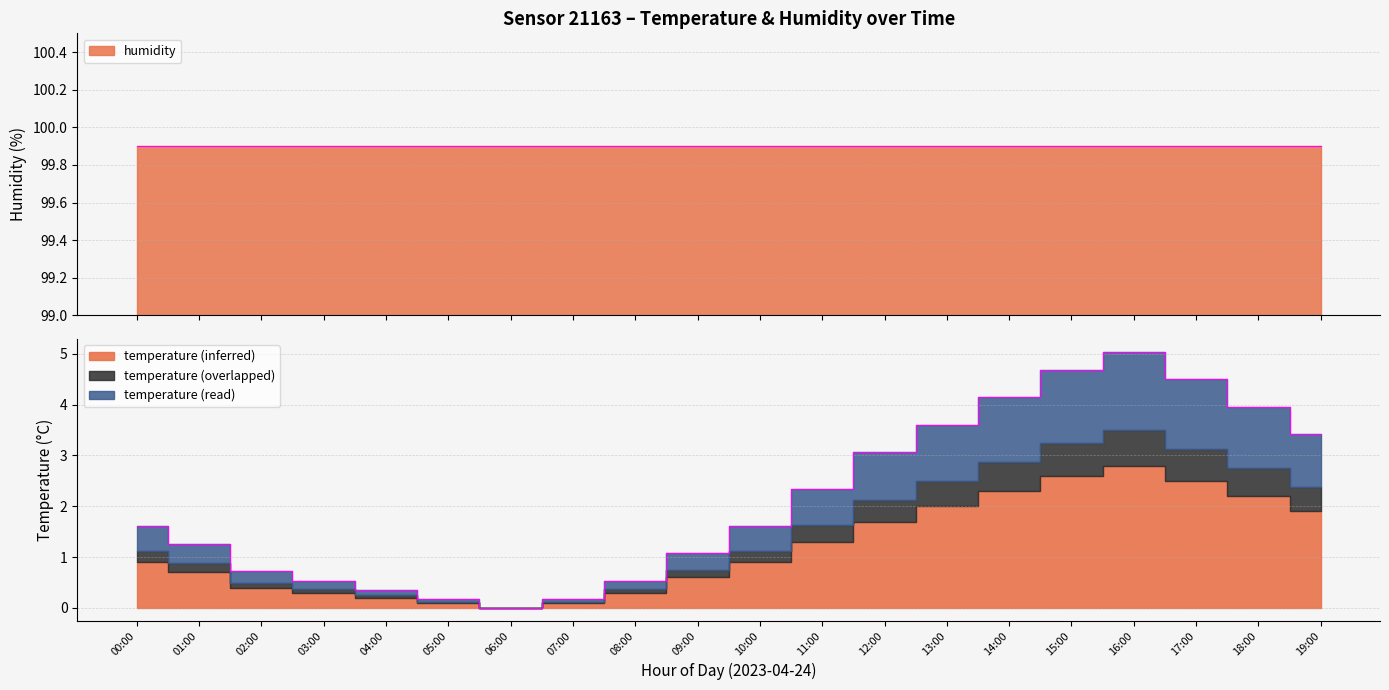

At which category does the chart reach its minimum across all series?

06:00